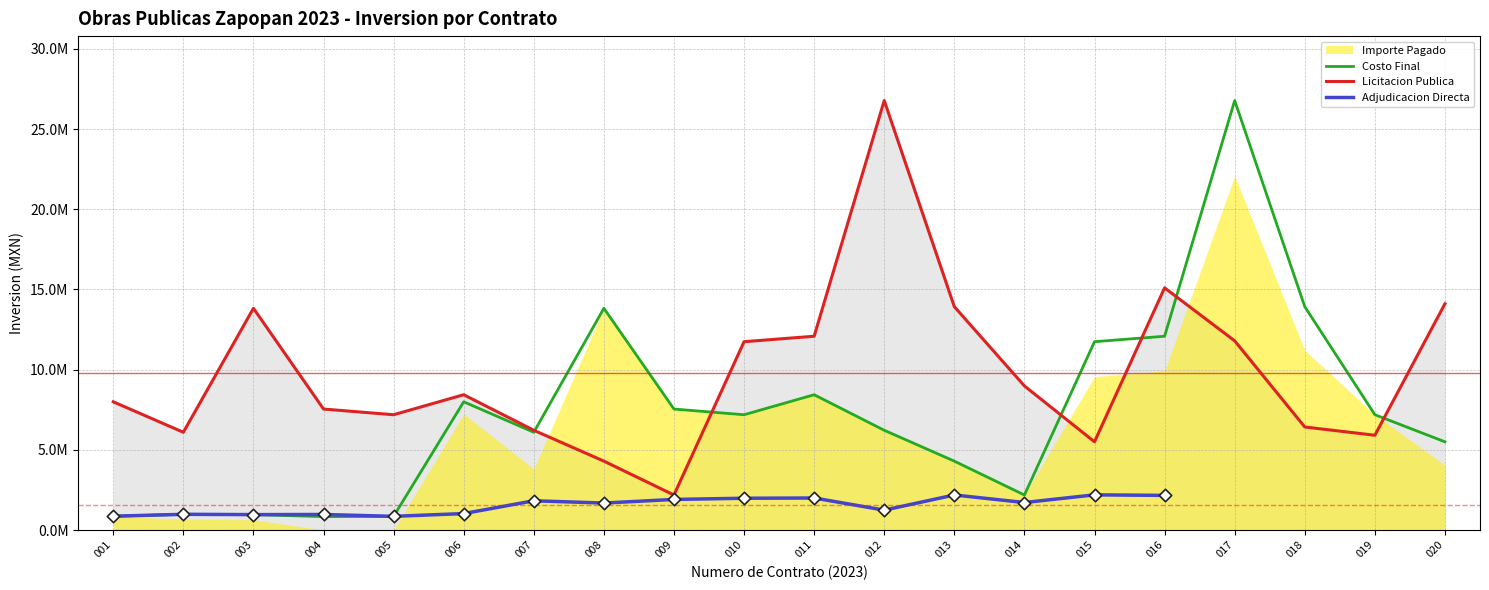

At how many categories does at least one series exceed 13068383?

8